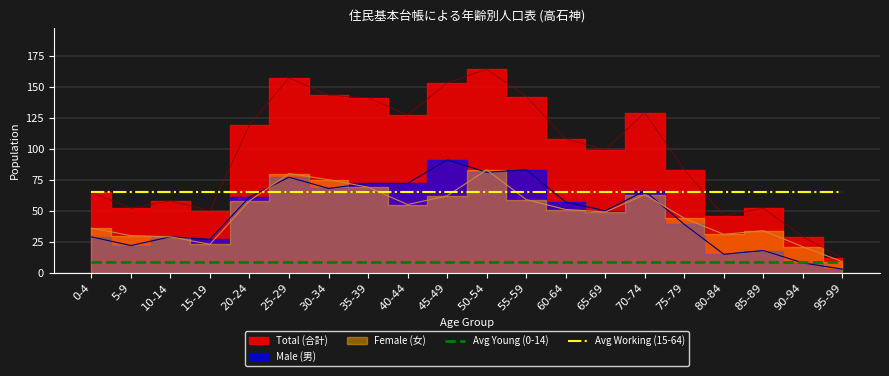

At which category is the sum across all series the highest?

0-4